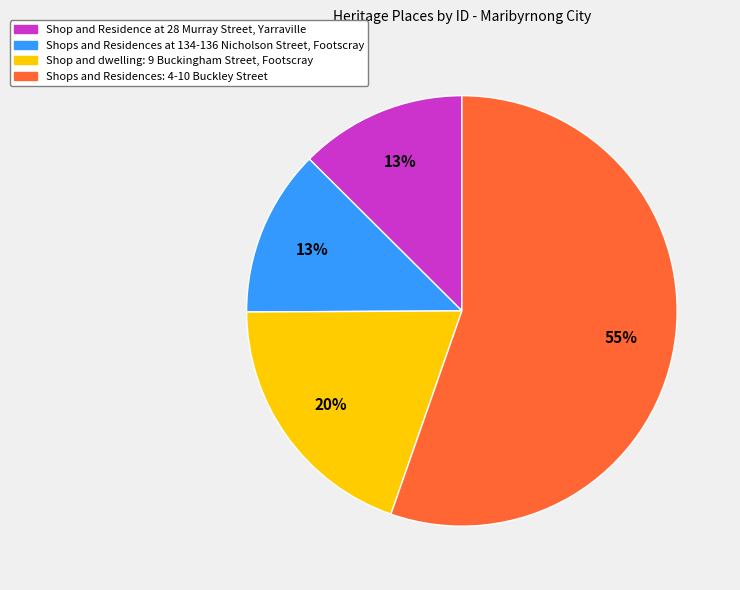

What percentage is the Shops and Residences at 134-136 Nicholson Street, Footscray slice, to the nearest percent?

13%